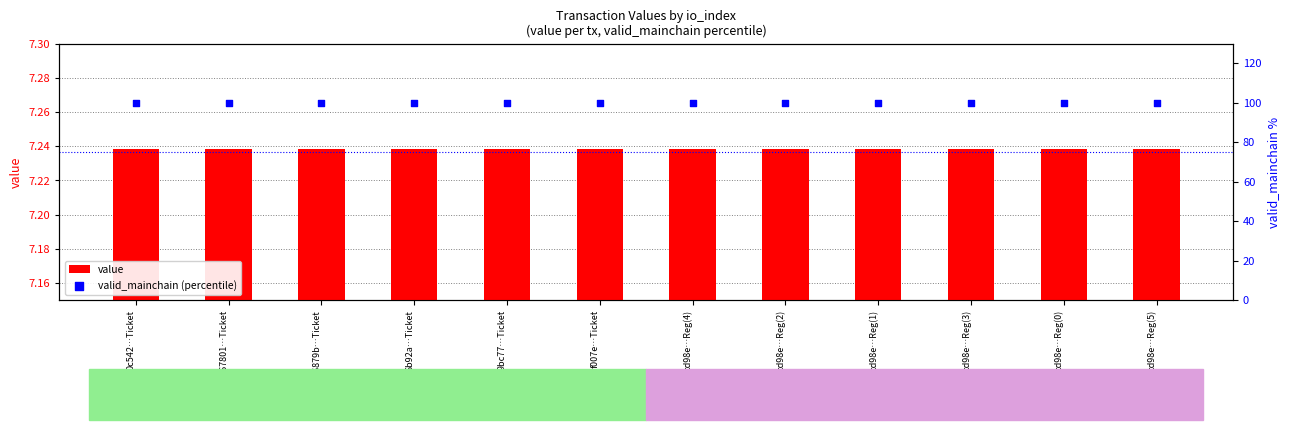

At how many categories does at least one series exceed 12?

12